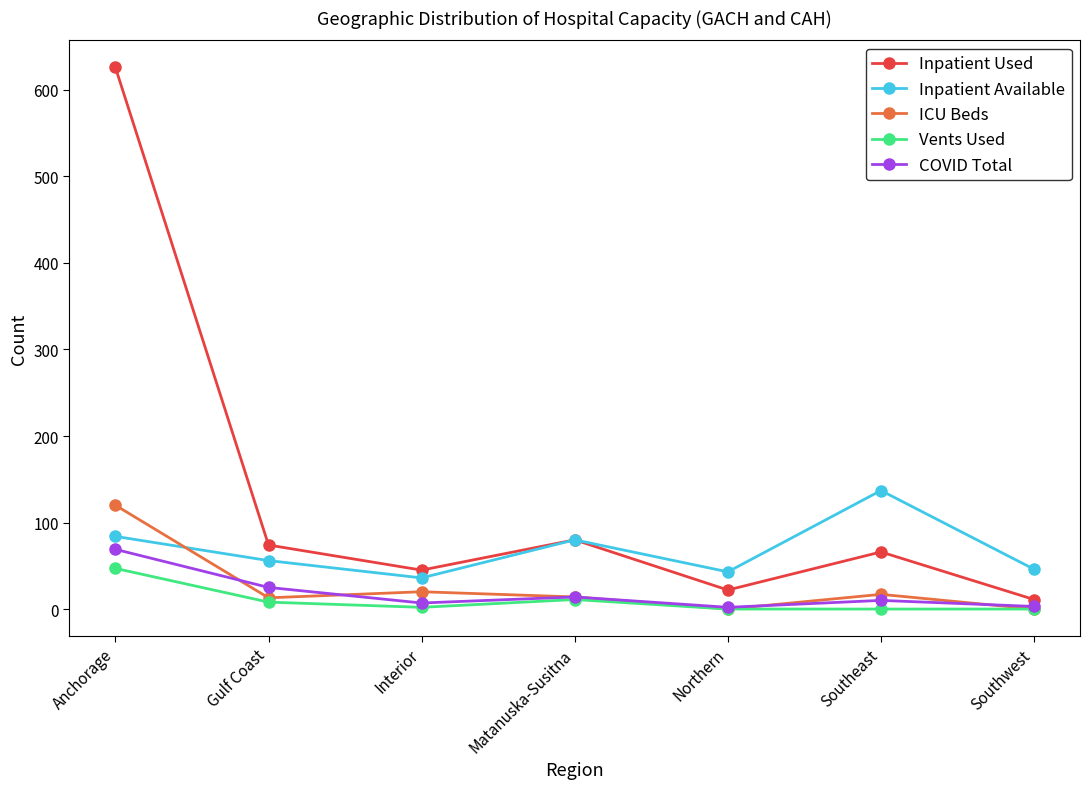

True or false: Inpatient Used has more than 0 points higher than both neighbors.

True